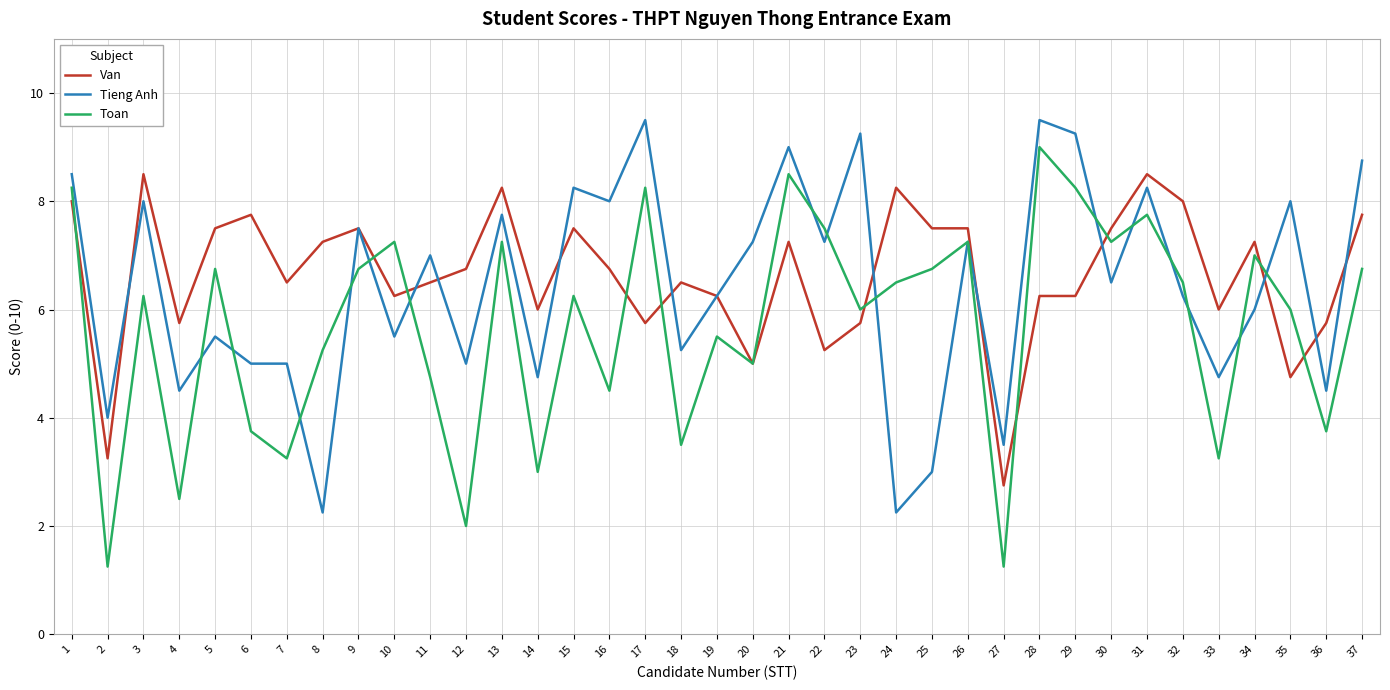

Is it true that Toan equals 3.2 at 7?

True